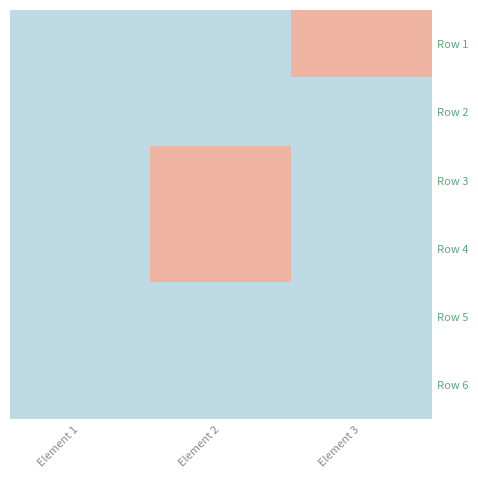

Which series has the largest total across all categories?

Row 1